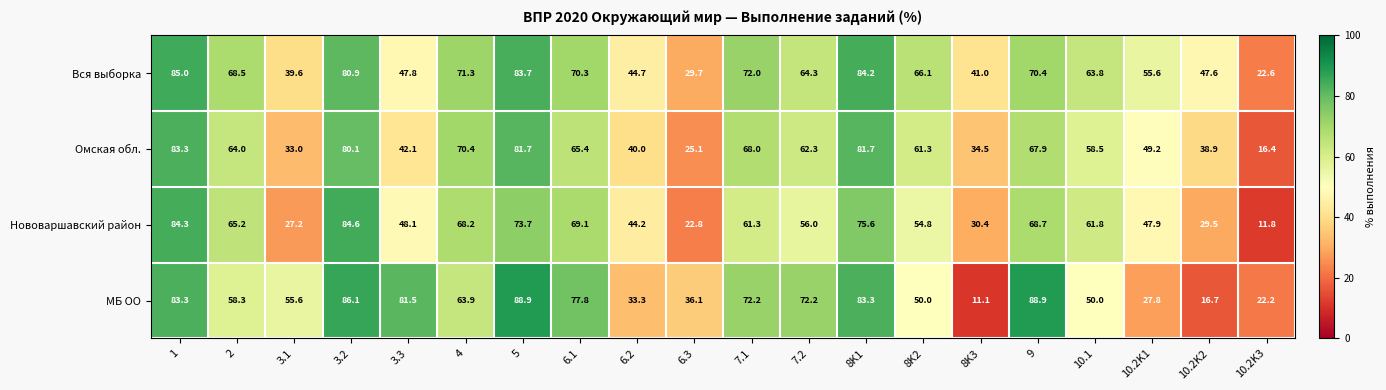

Which series has the largest total across all categories?

Вся выборка